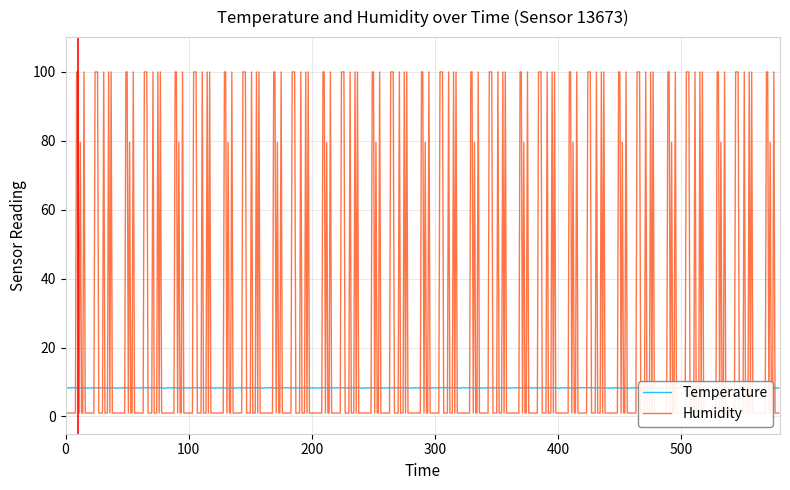

What are all the series names shown in the legend?

Temperature, Humidity